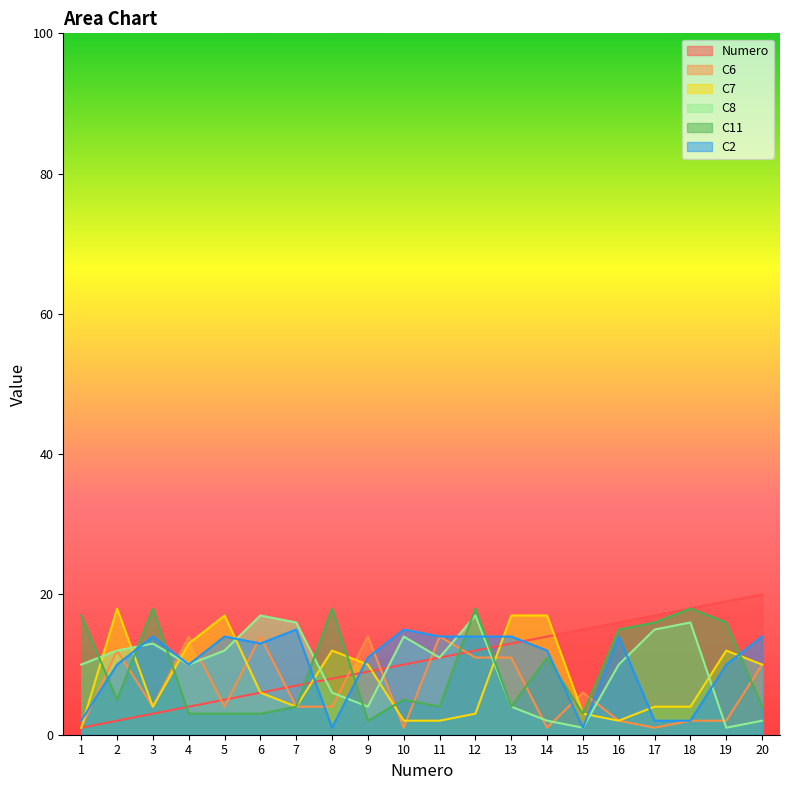

Where is C8 nearest to the value 9?

1